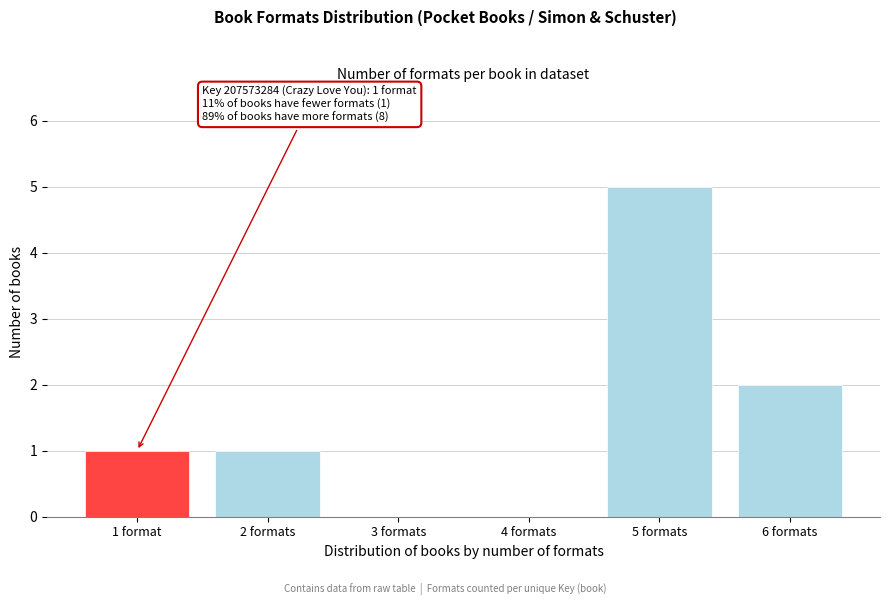

Reading right to left, extract all data points from this chart.

6 formats=2	5 formats=5	4 formats=0	3 formats=0	2 formats=1	1 format=1